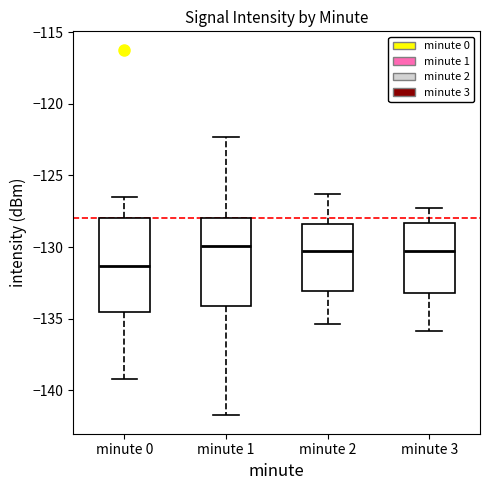

Where does the upper whisker of the box for minute 3 end on the y-axis? The values are not printed on the chart, so give them approximately, as read against the axis.

-127.5